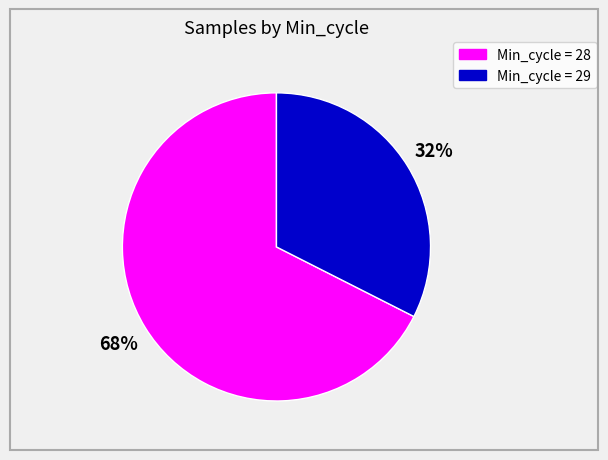

What percentage is the Min_cycle = 29 slice, to the nearest percent?

32%